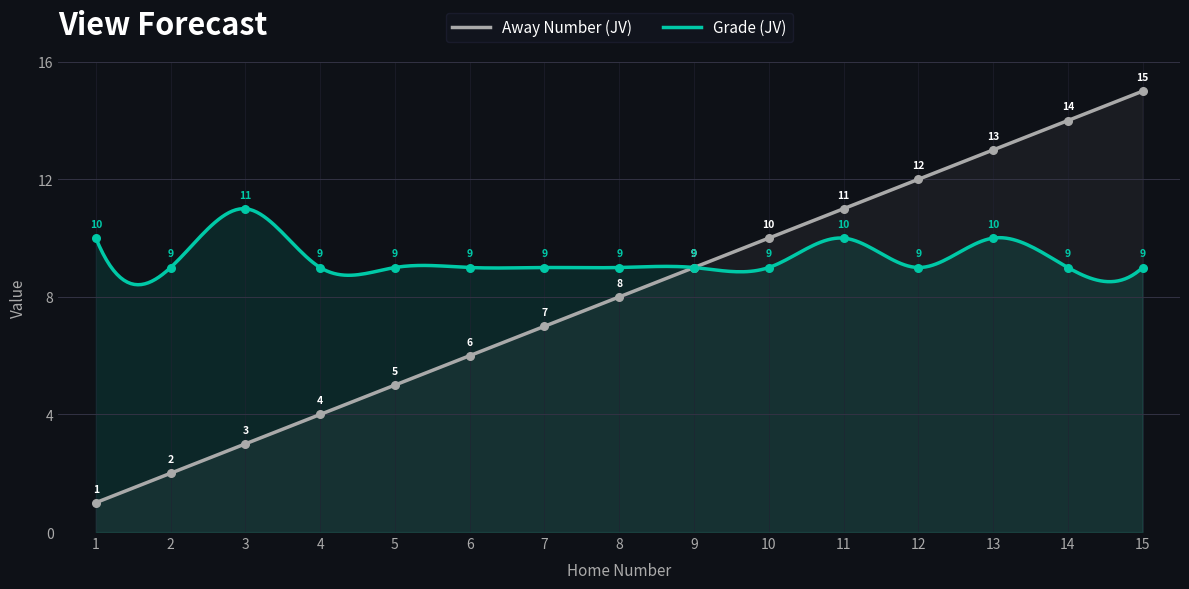

Which series reaches the maximum Y coordinate?

Away Number (JV)